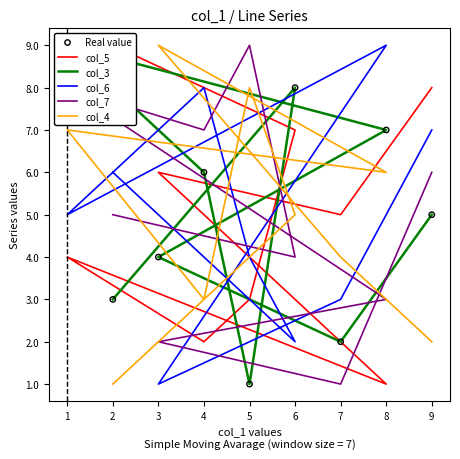

Which series contains the highest Y value?

col_5